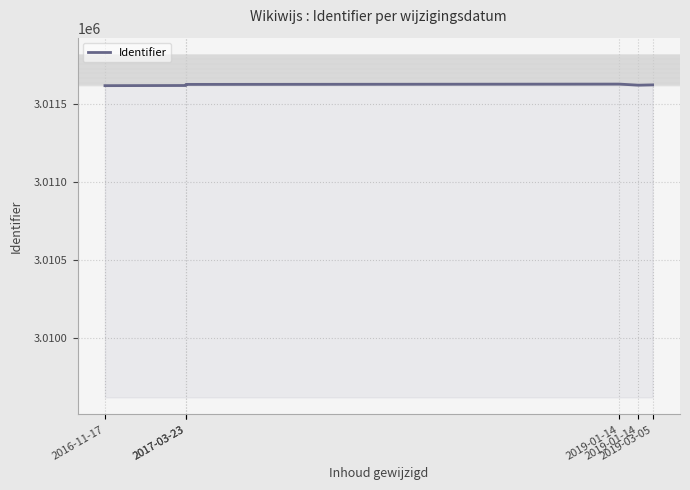

What is the average value?

3011624